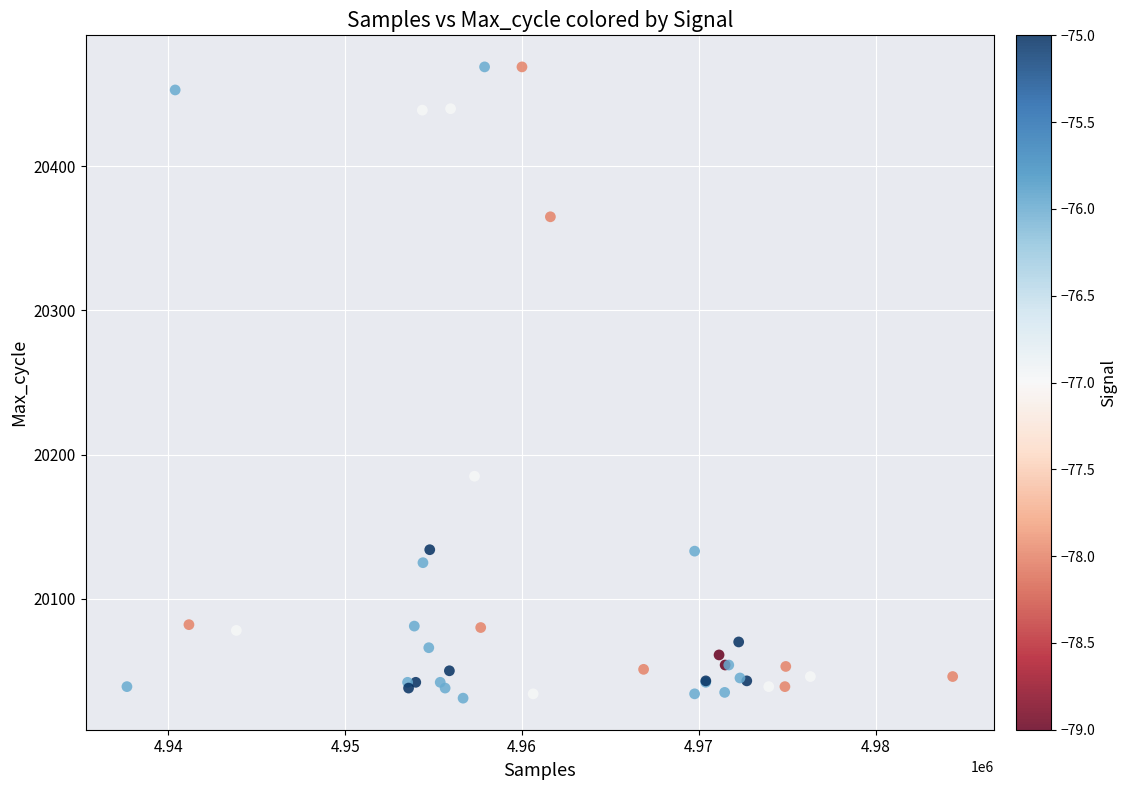

What Y value in the scatter plot is closest to 20250?

20185